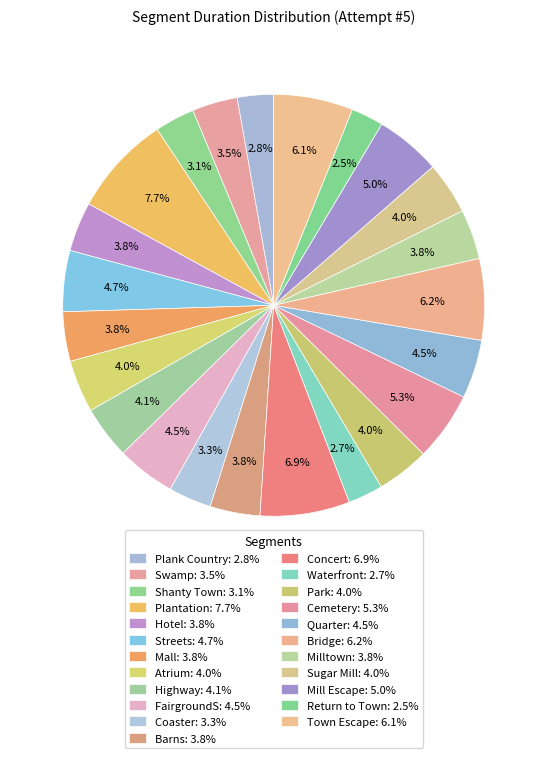

Does Swamp account for over 50% of the chart?

No